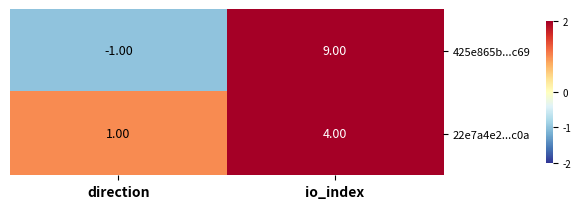

What is the difference between the maximum and minimum values in the 22e7a4e2...c0a series?

3